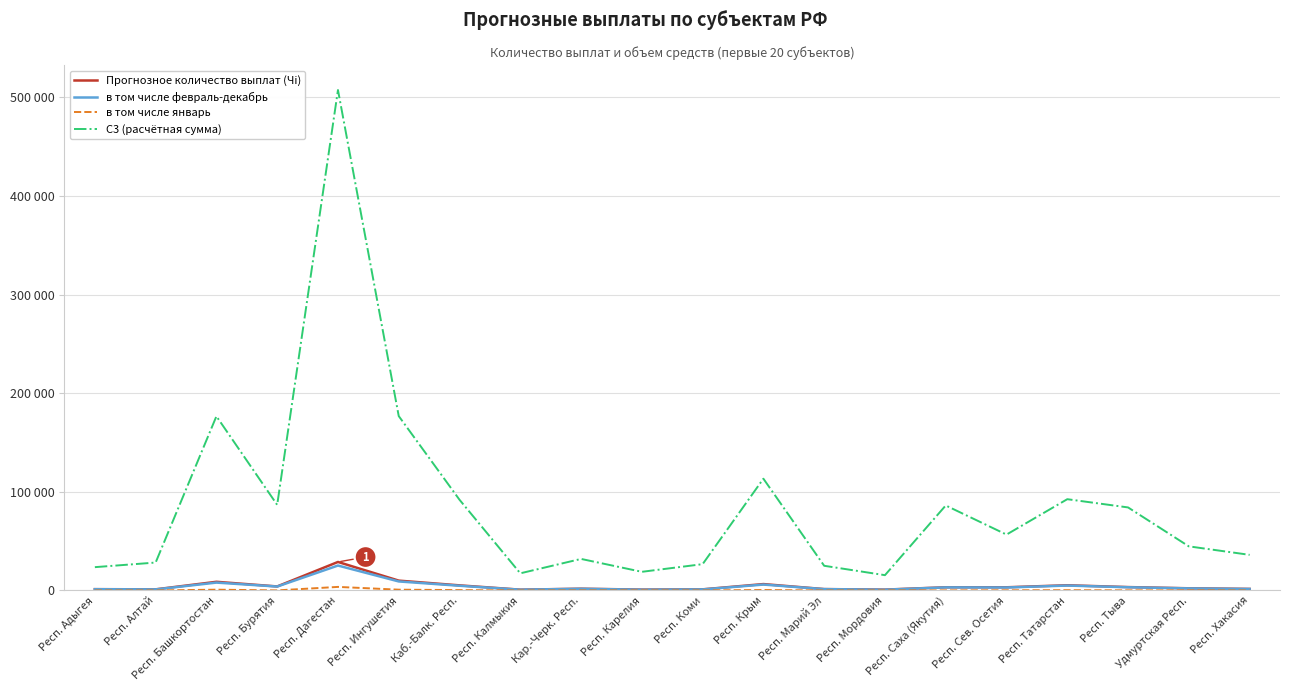

Reading left to right, extract all data points from this chart.

Прогнозное количество выплат (Чi): Респ. Адыгея=1350.0	Респ. Алтай=1160.0	Респ. Башкортостан=8819.0	Респ. Бурятия=4100.0	Респ. Дагестан=28926.0	Респ. Ингушетия=10000.0	Каб.-Балк. Респ.=5200.0	Респ. Калмыкия=830.0	Кар.-Черк. Респ.=1808.0	Респ. Карелия=900.0	Респ. Коми=1160.0	Респ. Крым=6500.0	Респ. Марий Эл=1413.0	Респ. Мордовия=892.0	Респ. Саха (Якутия)=3250.0	Респ. Сев. Осетия=3250.0	Респ. Татарстан=5300.0	Респ. Тыва=3446.0	Удмуртская Респ.=2229.0	Респ. Хакасия=1593.0
в том числе февраль-декабрь: Респ. Адыгея=1300.0	Респ. Алтай=1100.0	Респ. Башкортостан=8000.0	Респ. Бурятия=4000.0	Респ. Дагестан=25291.0	Респ. Ингушетия=9172.0	Каб.-Балк. Респ.=4800.0	Респ. Калмыкия=800.0	Кар.-Черк. Респ.=1708.0	Респ. Карелия=800.0	Респ. Коми=1100.0	Респ. Крым=6000.0	Респ. Марий Эл=1383.0	Респ. Мордовия=802.0	Респ. Саха (Якутия)=3150.0	Респ. Сев. Осетия=3050.0	Респ. Татарстан=5000.0	Респ. Тыва=3291.0	Удмуртская Респ.=2129.0	Респ. Хакасия=1513.0
в том числе январь: Респ. Адыгея=50.0	Респ. Алтай=60.0	Респ. Башкортостан=819.0	Респ. Бурятия=100.0	Респ. Дагестан=3635.0	Респ. Ингушетия=828.0	Каб.-Балк. Респ.=400.0	Респ. Калмыкия=30.0	Кар.-Черк. Респ.=100.0	Респ. Карелия=100.0	Респ. Коми=60.0	Респ. Крым=500.0	Респ. Марий Эл=30.0	Респ. Мордовия=90.0	Респ. Саха (Якутия)=100.0	Респ. Сев. Осетия=200.0	Респ. Татарстан=300.0	Респ. Тыва=155.0	Удмуртская Респ.=100.0	Респ. Хакасия=80.0
С3 (расчётная сумма): Респ. Адыгея=23651.4	Респ. Алтай=28326.5	Респ. Башкортостан=176621.5	Респ. Бурятия=86779.7	Респ. Дагестан=507314.2	Респ. Ингушетия=176792.9	Каб.-Балк. Респ.=91954.6	Респ. Калмыкия=17403.9	Кар.-Черк. Респ.=32000.3	Респ. Карелия=18930.4	Респ. Коми=26694.5	Респ. Крым=113318.1	Респ. Марий Эл=25044.3	Респ. Мордовия=15532.1	Респ. Саха (Якутия)=86180.7	Респ. Сев. Осетия=56665.0	Респ. Татарстан=92547.1	Респ. Тыва=84197.5	Удмуртская Респ.=44733.8	Респ. Хакасия=36123.8